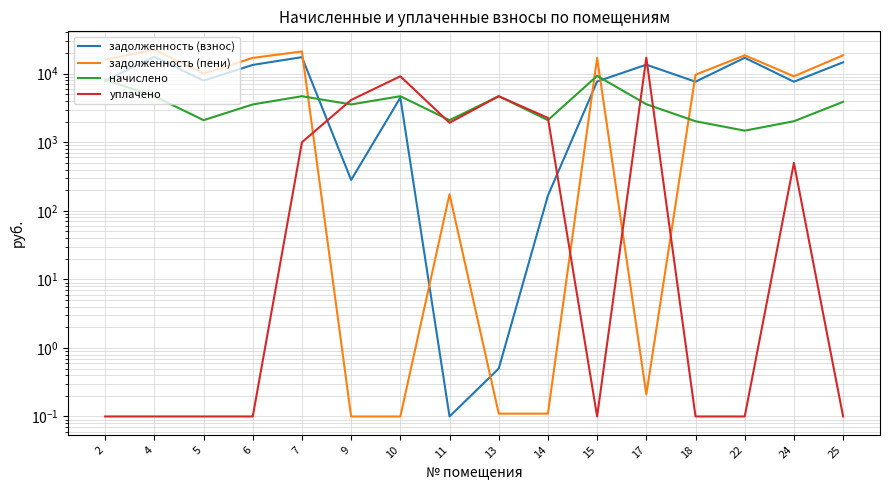

List the series in order of their peak value, lowest first.

начислено, уплачено, задолженность (взнос), задолженность (пени)